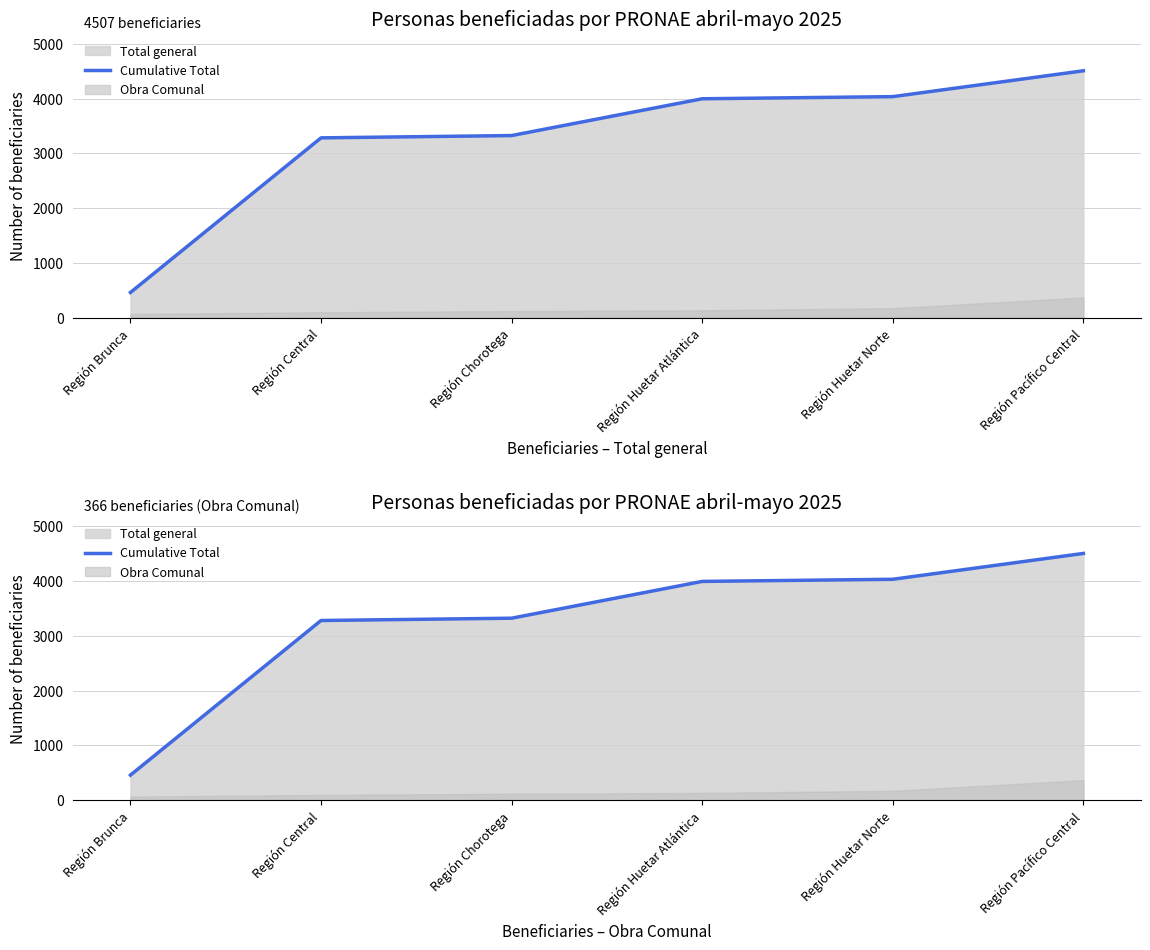

Does the chart display data point markers on the line(s)?

No